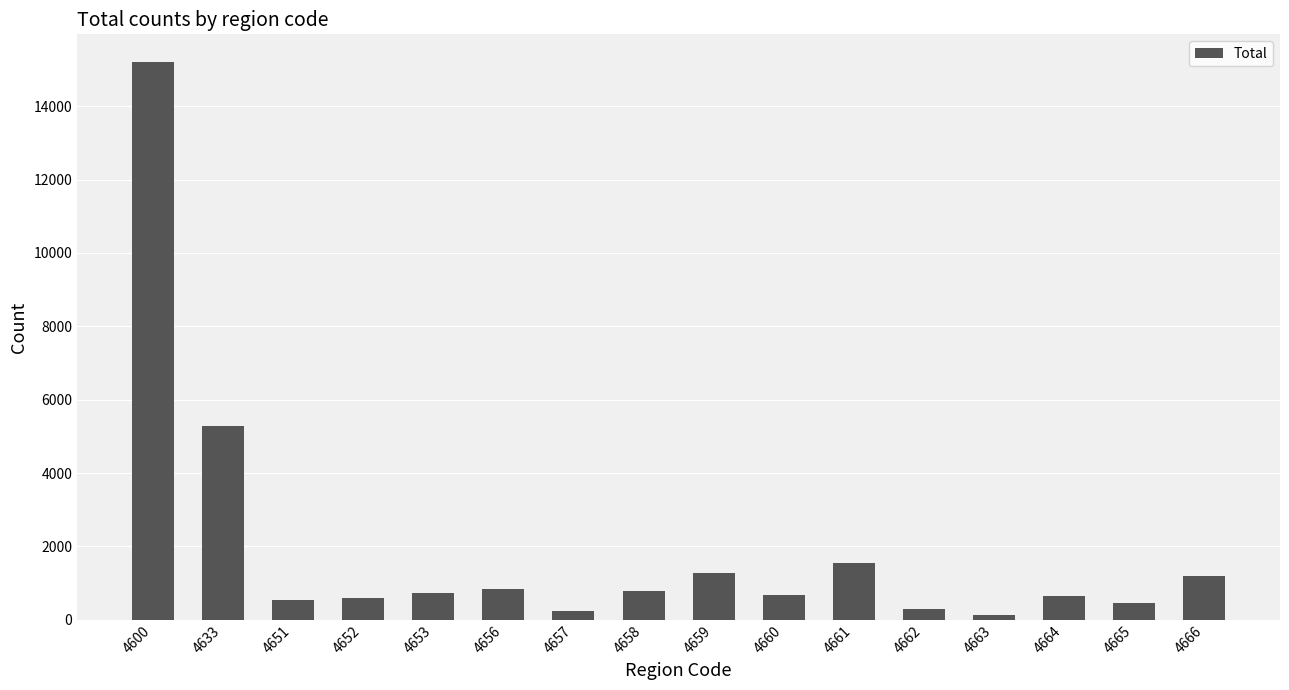

What is the difference between the values at 4659 and 4652?

667